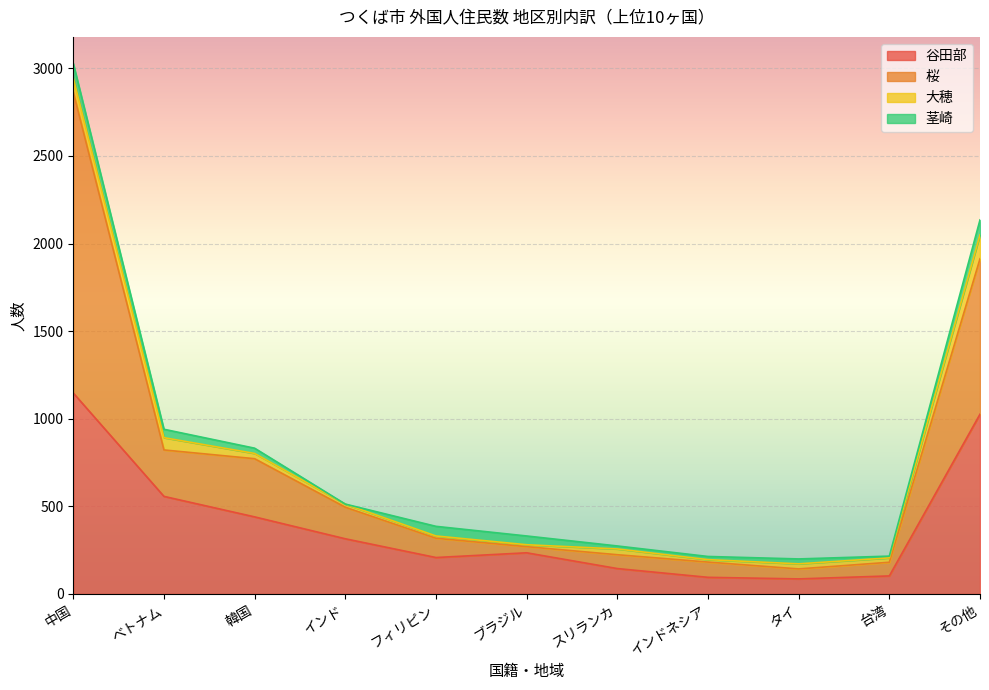

What position from the left is インド?

4